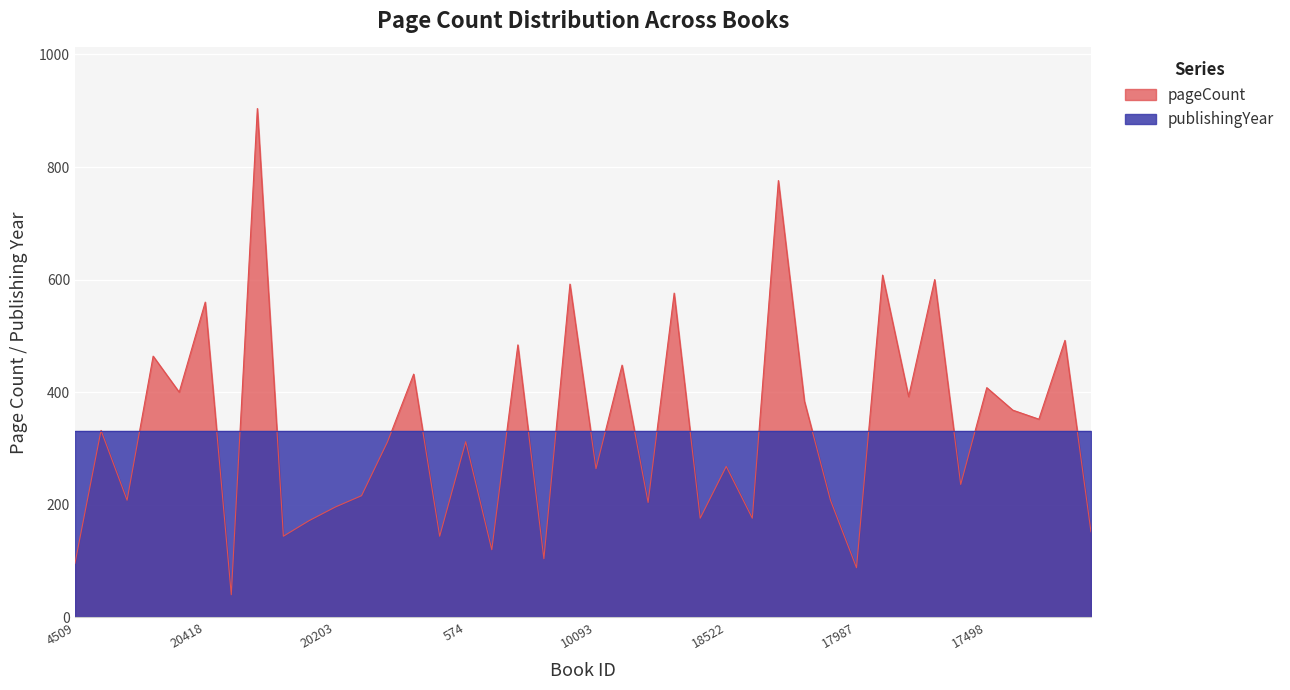

Rank the categories by value from highest to lowest.

5766, 18154, 7463, 17974, 19395, 7741, 20418, 17439, 5494, 4960, 19156, 19778, 17498, 20450, 1070, 1363, 17563, 17477, 10528, 11396, 574, 18522, 10093, 17641, 5993, 10045, 1882, 18656, 20203, 18629, 15703, 20222, 17314, 20242, 19606, 8826, 8755, 4509, 17987, 20161